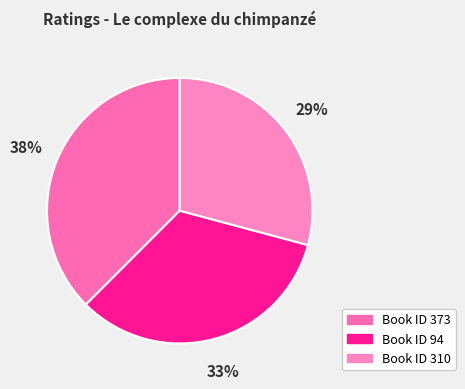

How many slices are in this pie chart?

3